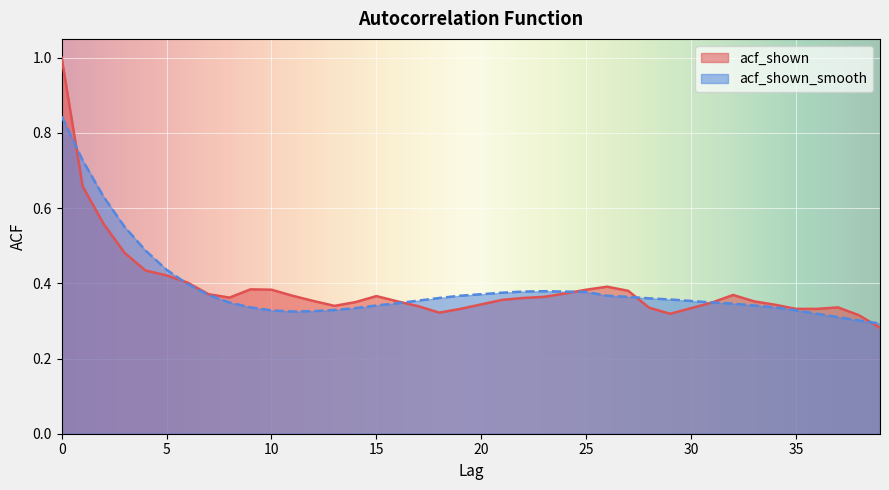

At 28, list the series in order from smallest to largest.

acf_shown, acf_shown_smooth